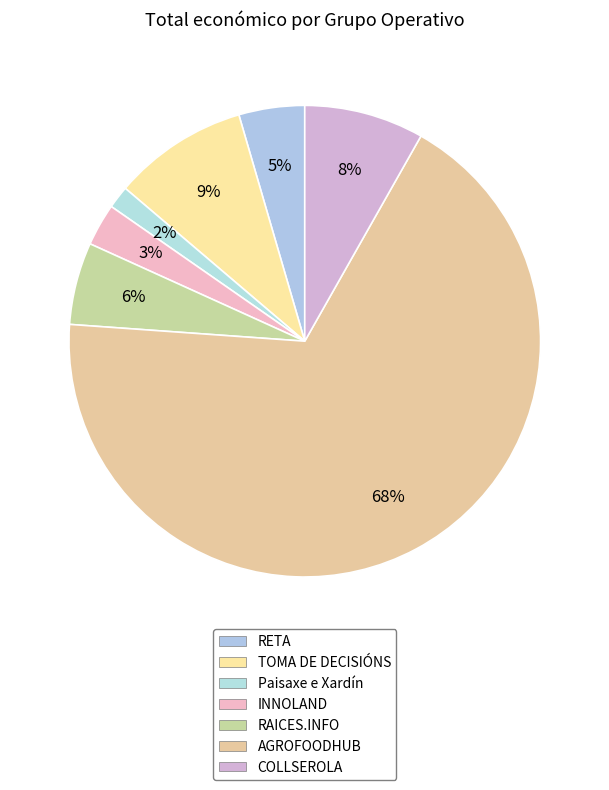

Which category has the biggest portion of the pie?

AGROFOODHUB